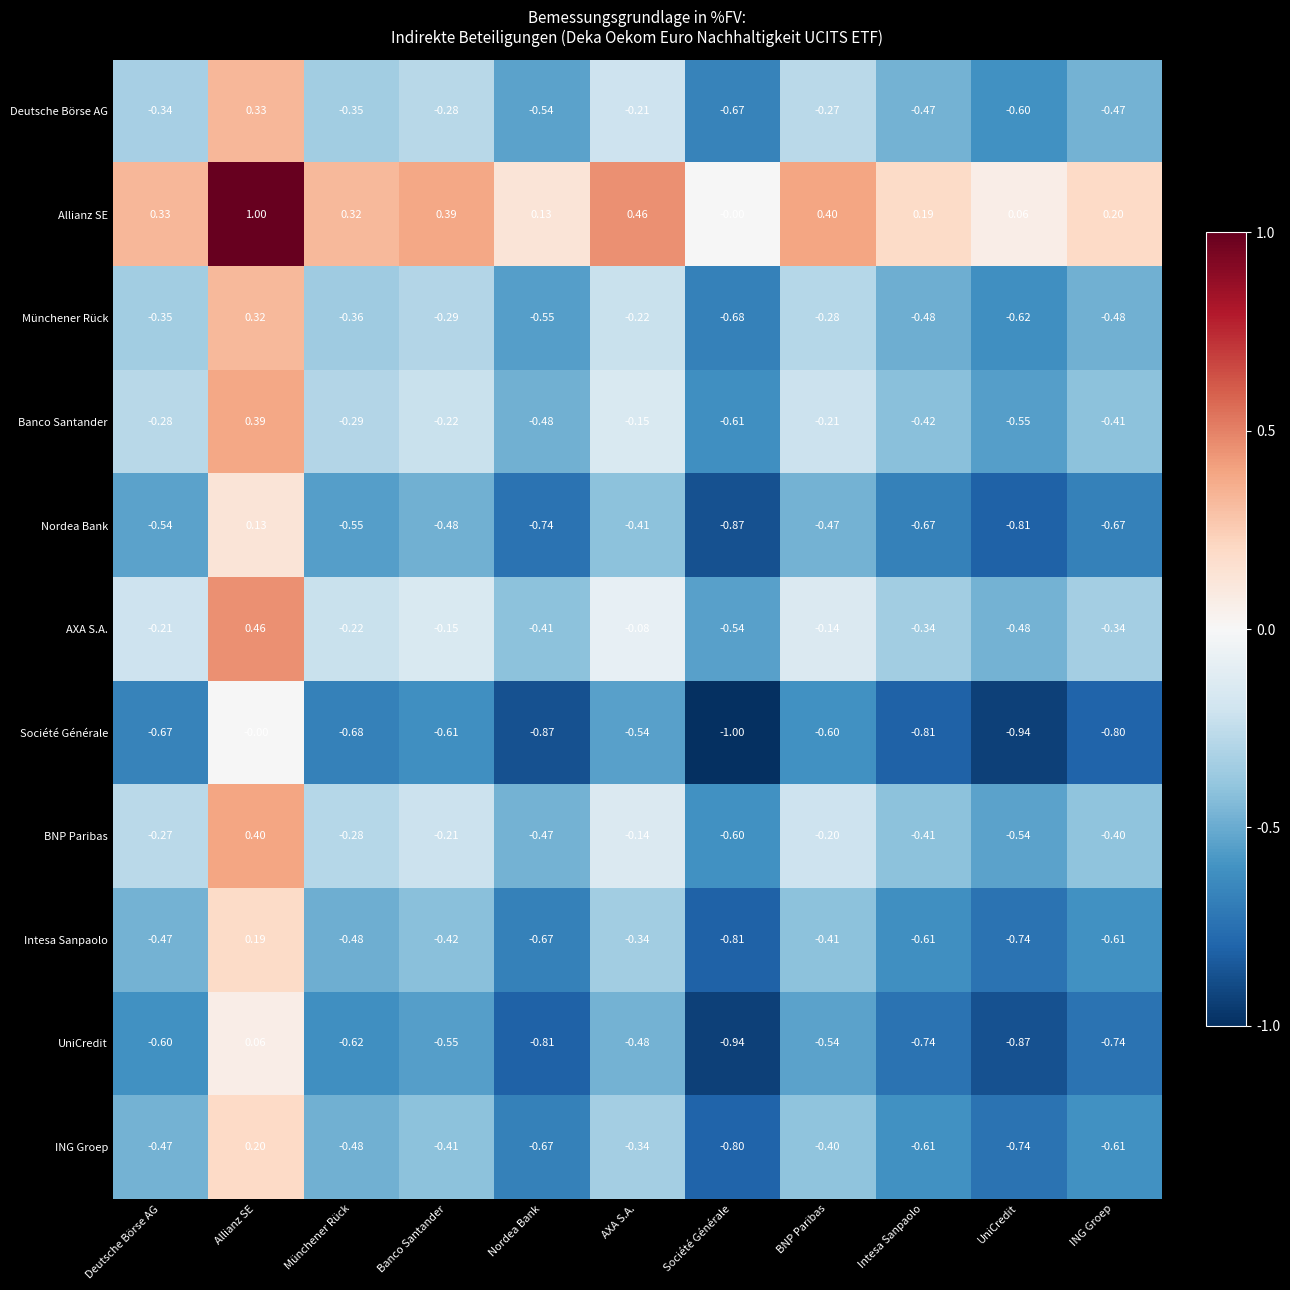

Which series changed the most between Münchener Rück and Société Générale?

Intesa Sanpaolo